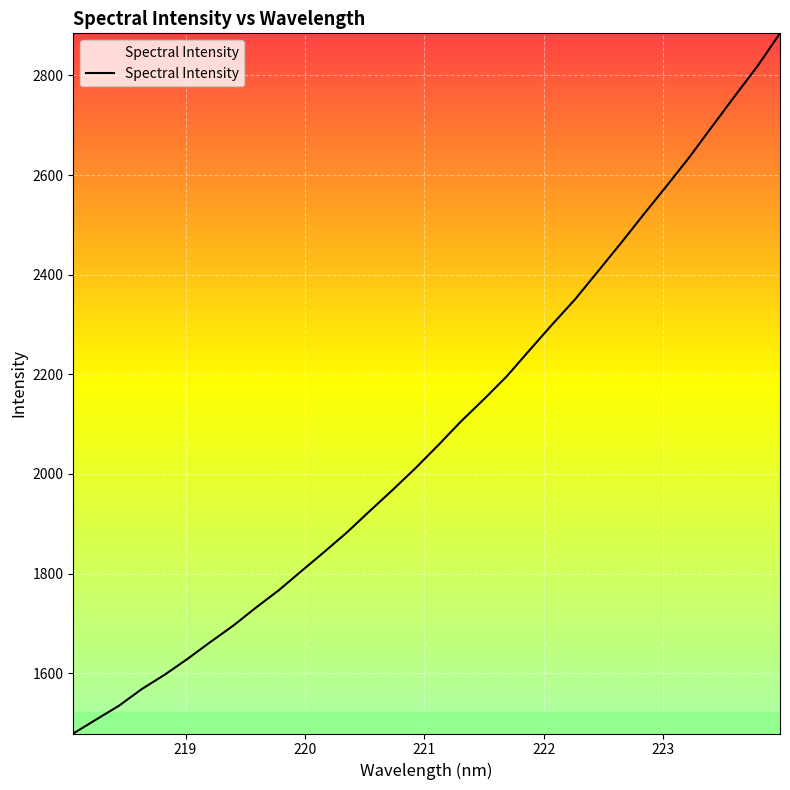

What is the smallest value displayed?

1479.0